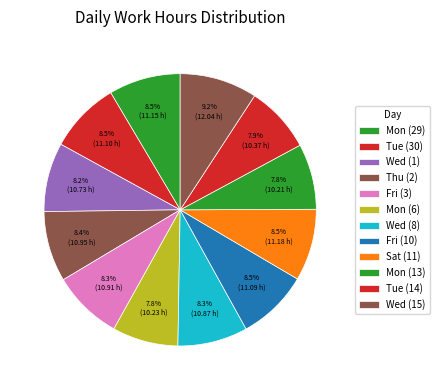

To the nearest percent, what is the average slice percentage?

8%